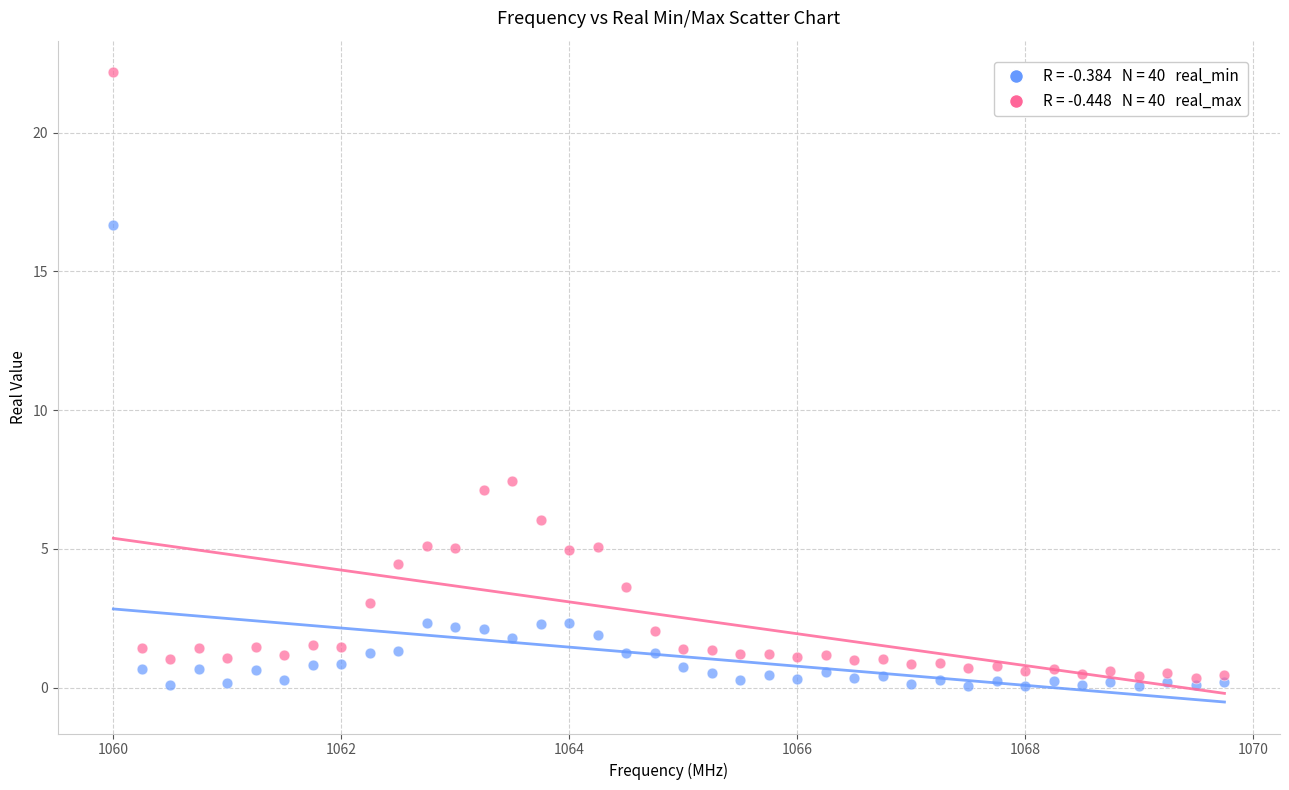

Across all series, what Y value is closest to 11?

7.4